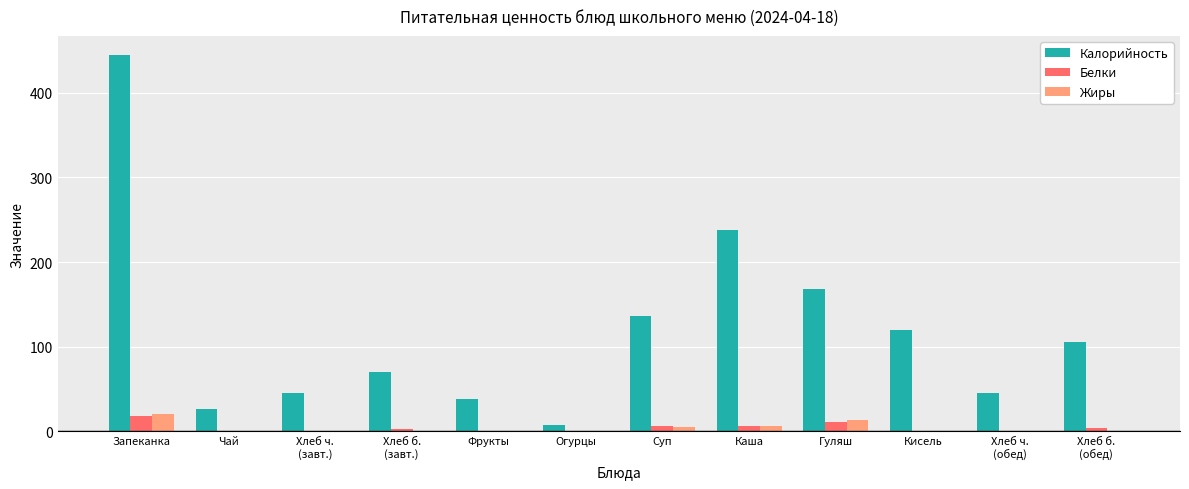

Which series has the largest range (max minus min)?

Калорийность